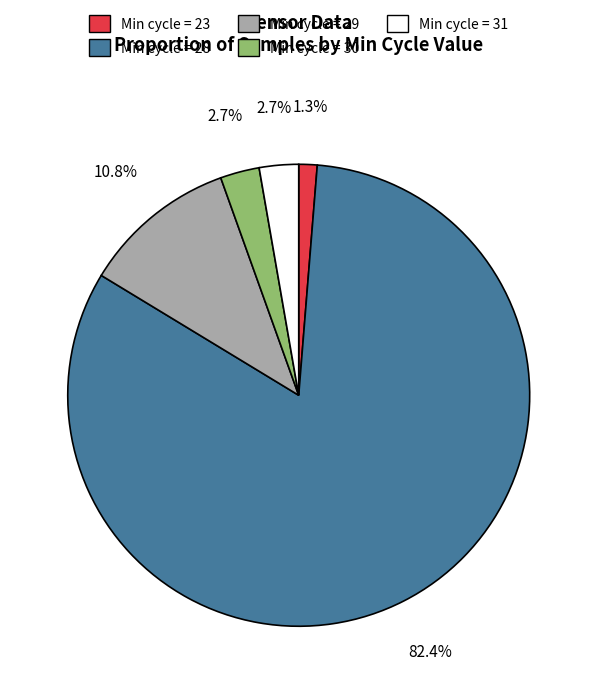

Count the number of slices in the pie.

5